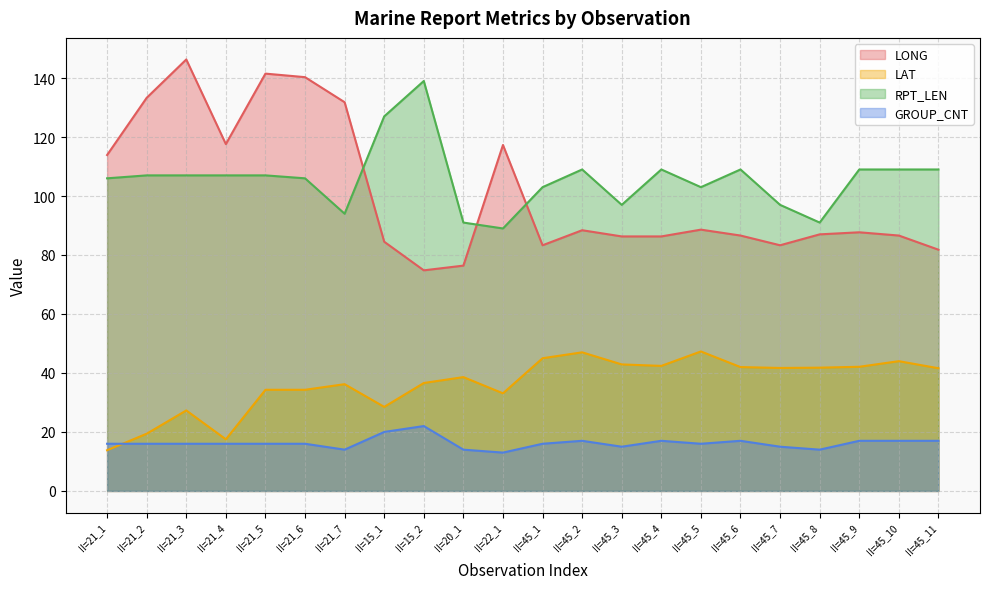

Rank the series at II=15_1 from lowest to highest value.

GROUP_CNT, LAT, LONG, RPT_LEN